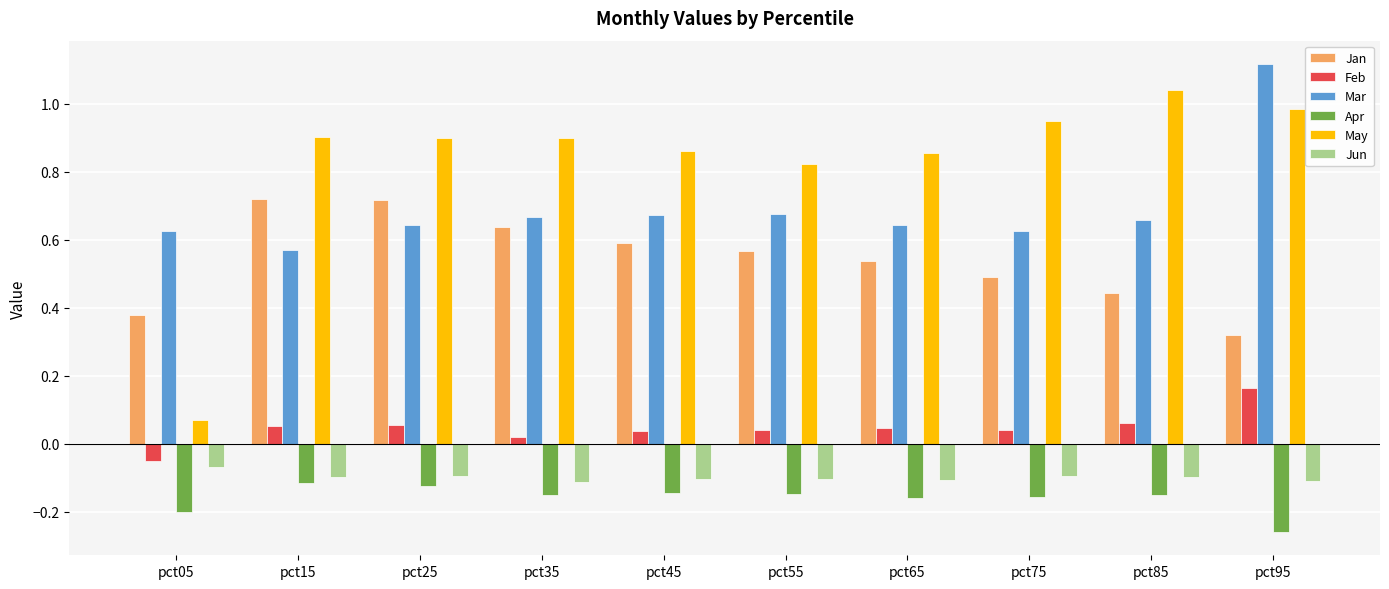

What is the sum of all Jun values?

-1.0